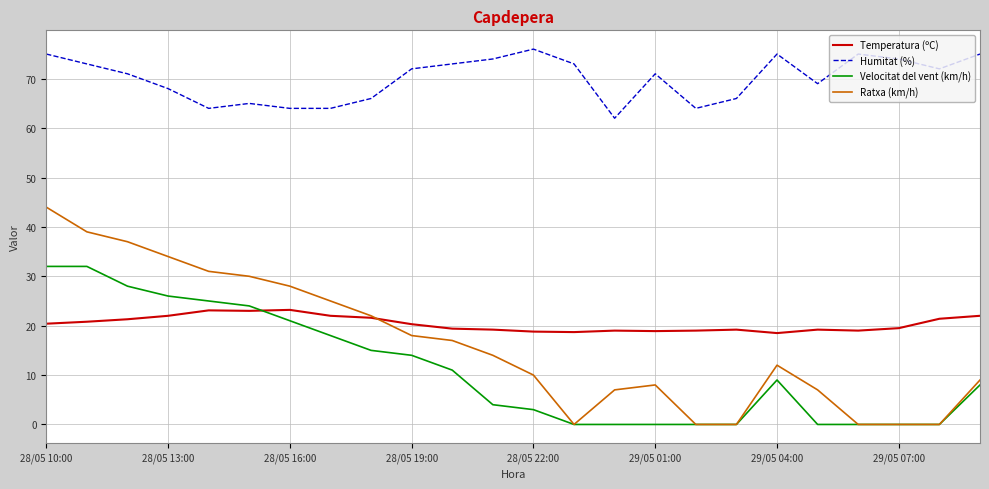

Does the chart have visible grid lines?

Yes